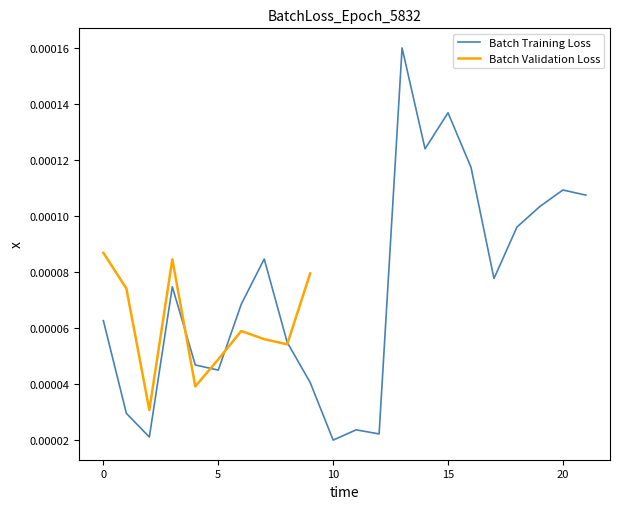

At which category does the chart reach its peak across all series?

13